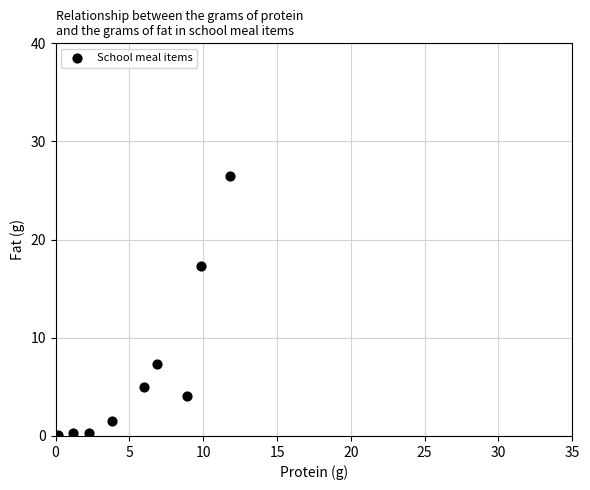

What is the average X value?

5.7